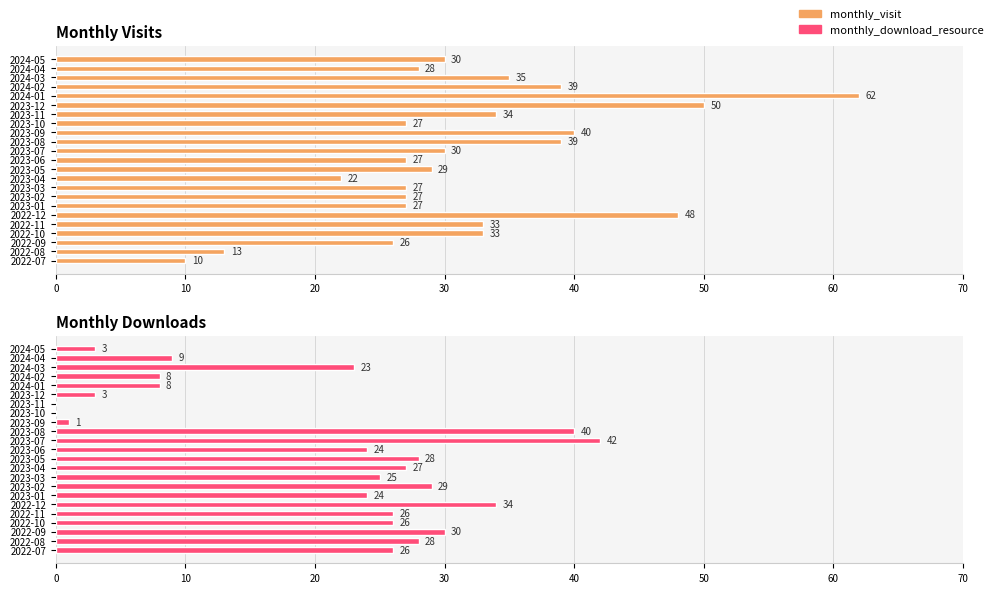

How many data points in Monthly Downloads are above 25?

11